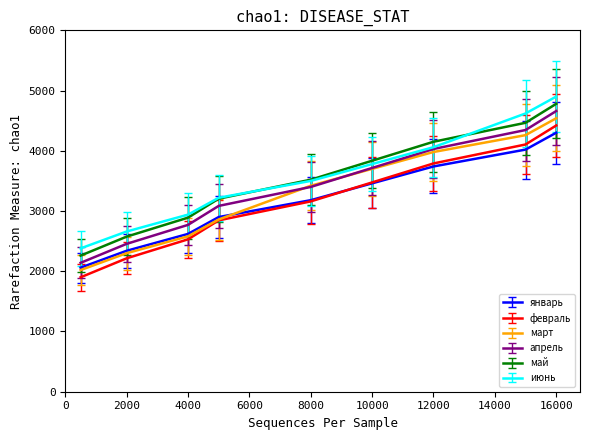

What is the minimum value for январь?

2060